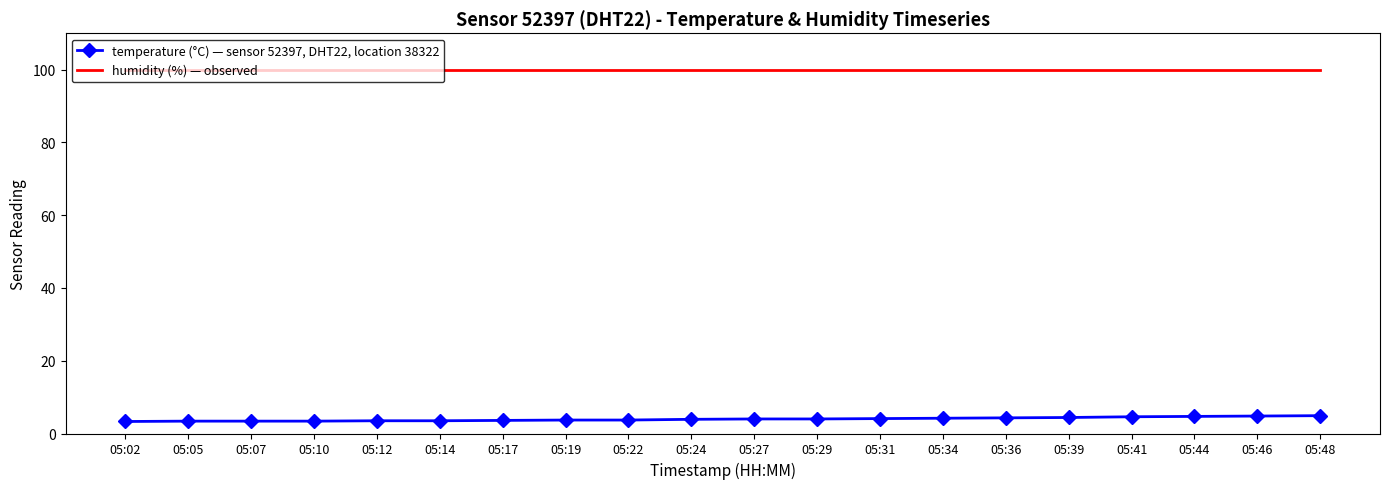

What is the total value across all series at 05:14?

103.4